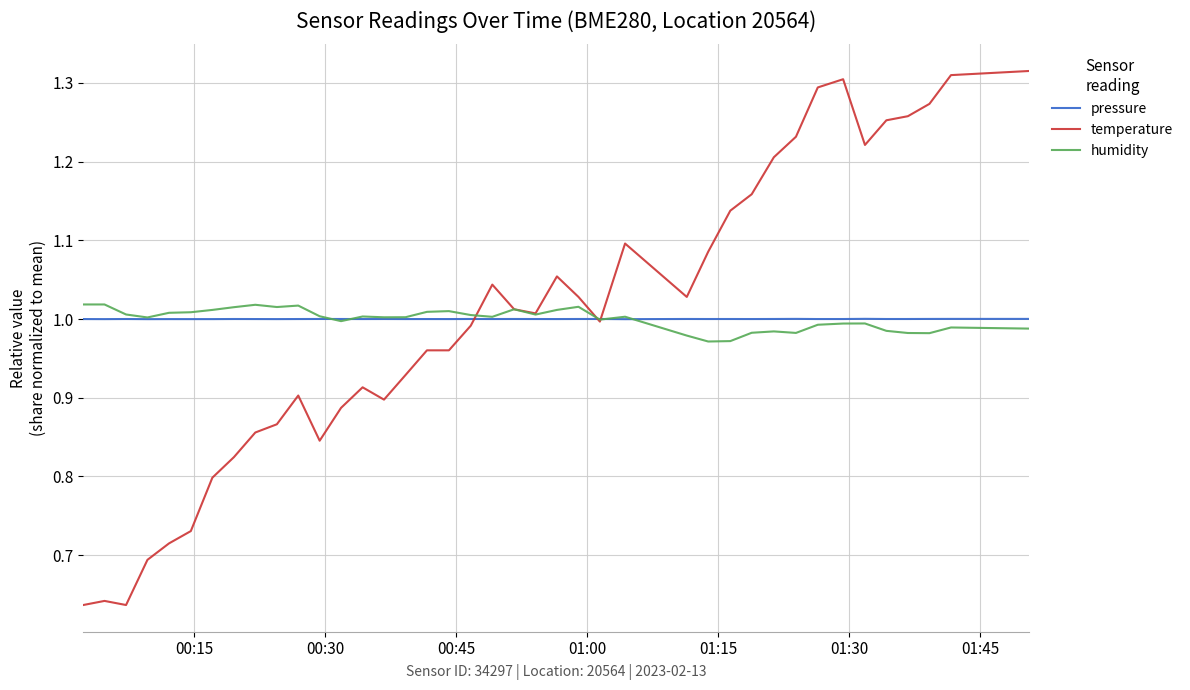

Which series has the widest spread of values?

temperature